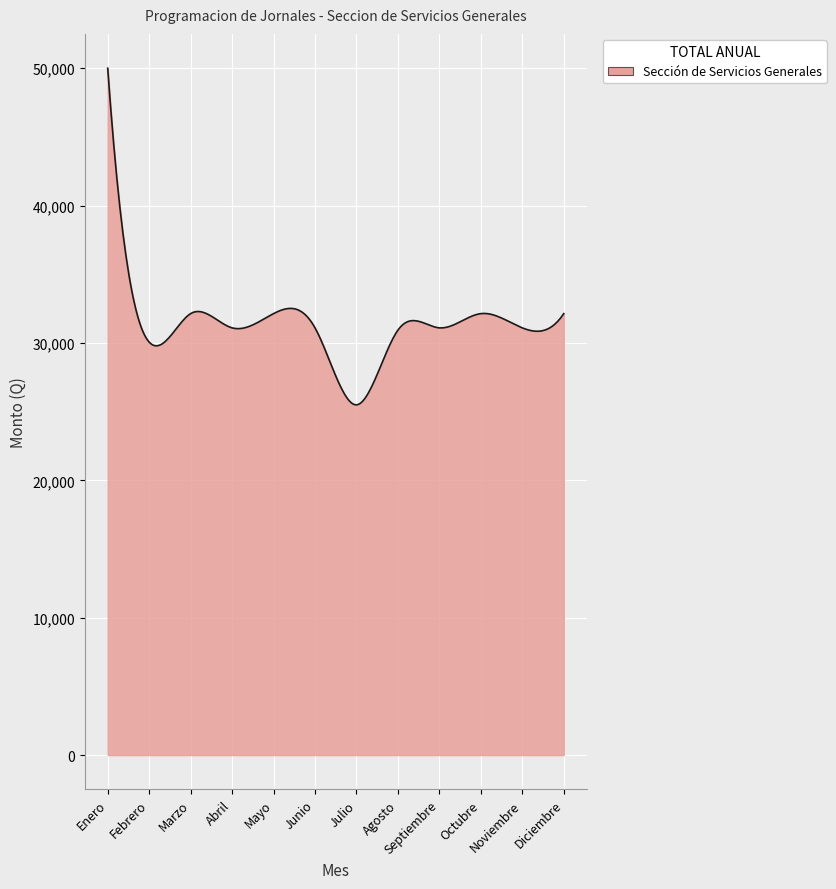

What is the minimum value shown in the chart?

25497.7